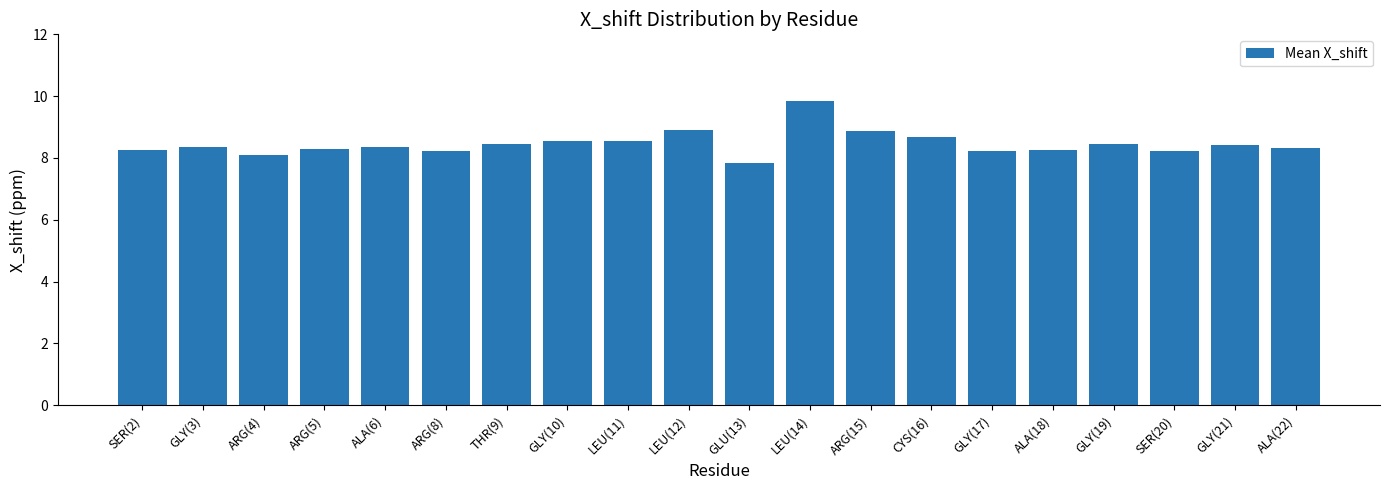

What is the sum of all values?

169.1